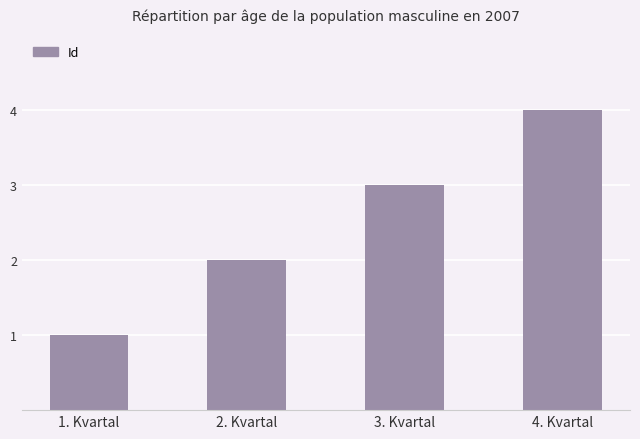

Count the number of categories in the chart.

4